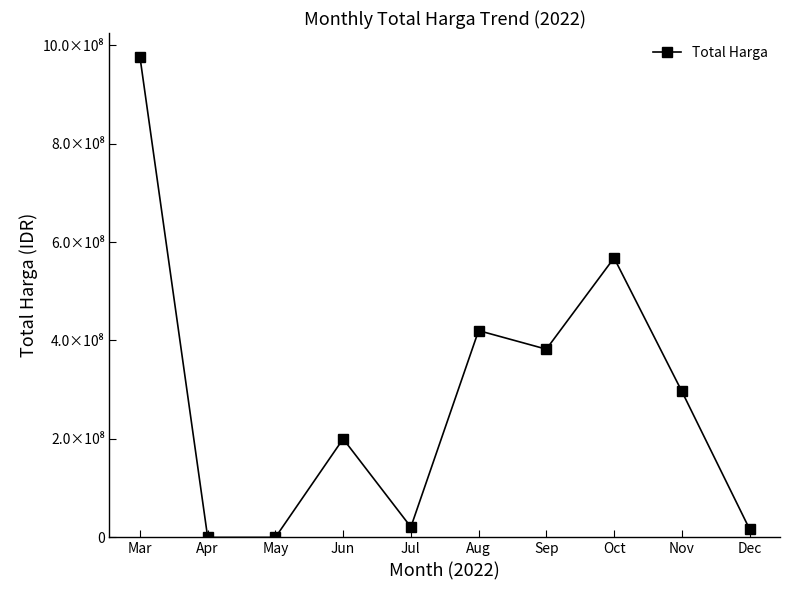

True or false: there are more than 0 points higher than both neighbors.

True